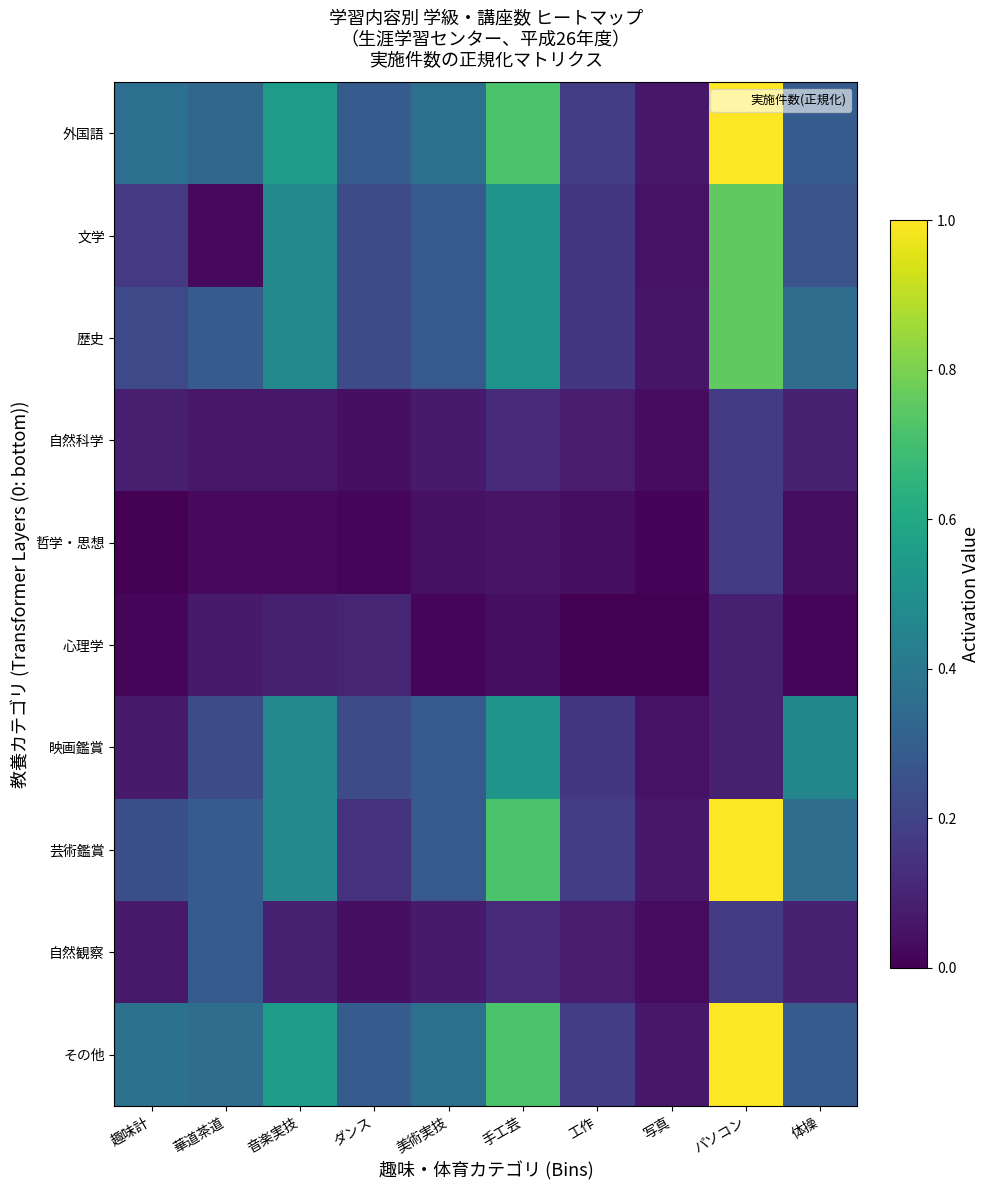

At 華道茶道, list the series in order from largest to smallest.

その他, 外国語, 歴史, 芸術鑑賞, 自然観察, 映画鑑賞, 心理学, 自然科学, 文学, 哲学・思想